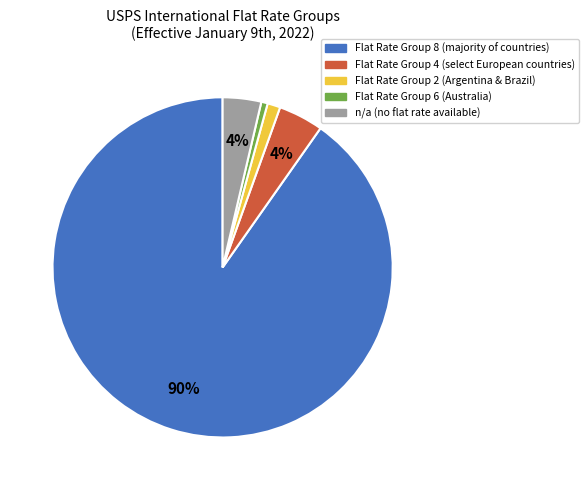

To the nearest percent, what percentage of the pie is n/a (no flat rate available)?

4%